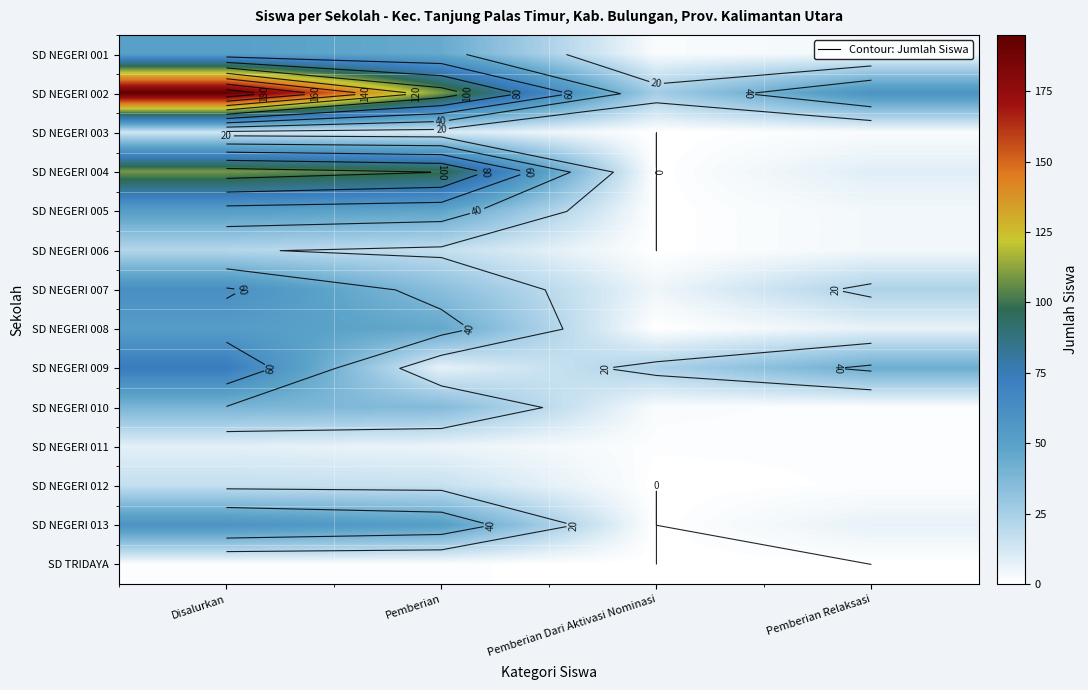

What is the greatest value displayed?

195